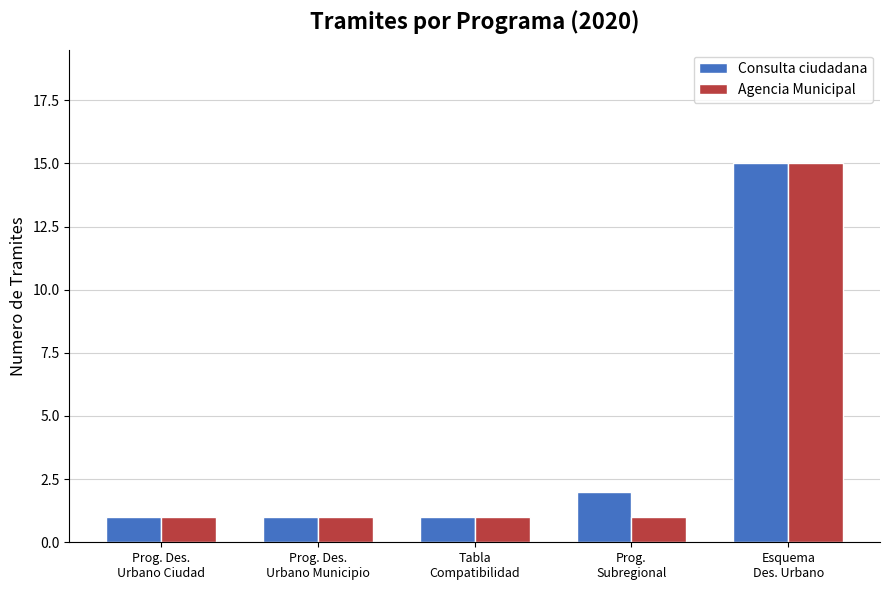

Reading right to left, list all the values displayed in this chart.

Consulta ciudadana: Esquema
Des. Urbano=15	Prog.
Subregional=2	Tabla
Compatibilidad=1	Prog. Des.
Urbano Municipio=1	Prog. Des.
Urbano Ciudad=1
Agencia Municipal: Esquema
Des. Urbano=15	Prog.
Subregional=1	Tabla
Compatibilidad=1	Prog. Des.
Urbano Municipio=1	Prog. Des.
Urbano Ciudad=1